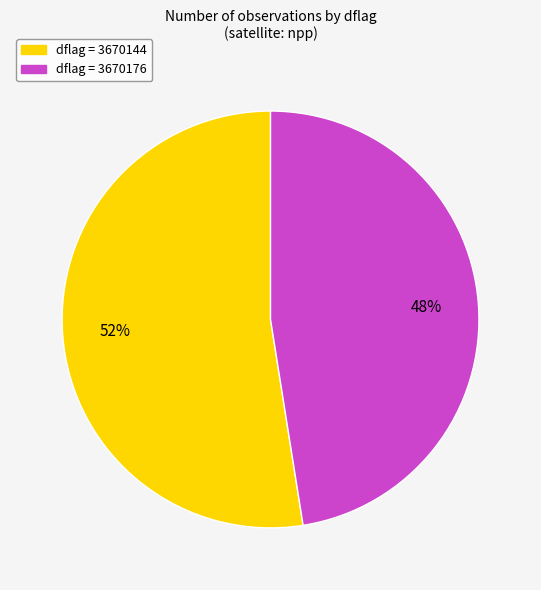

Count the number of slices in the pie.

2